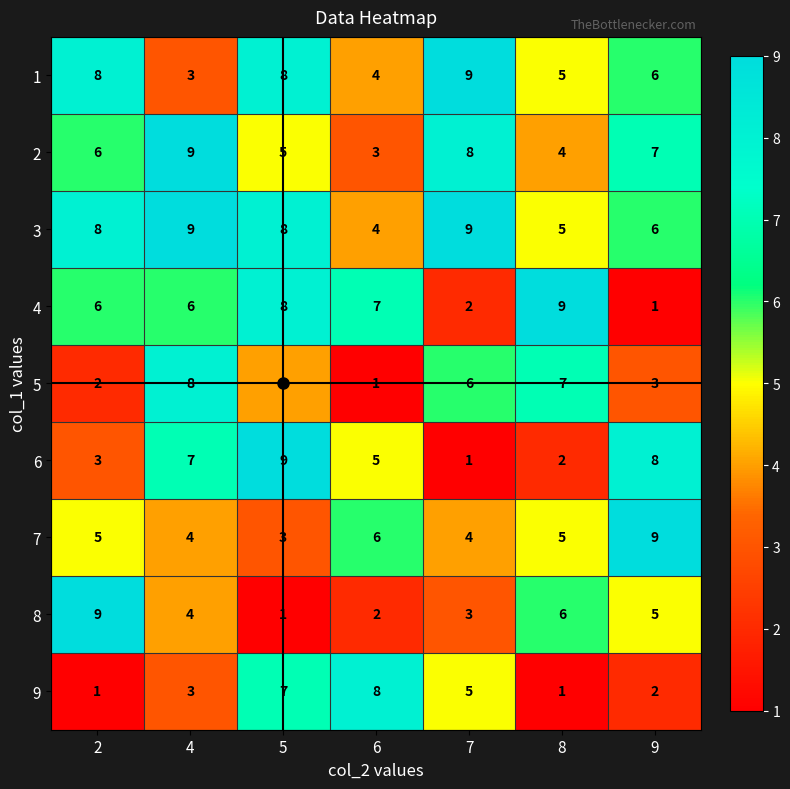

What is the maximum value shown in the chart?

9